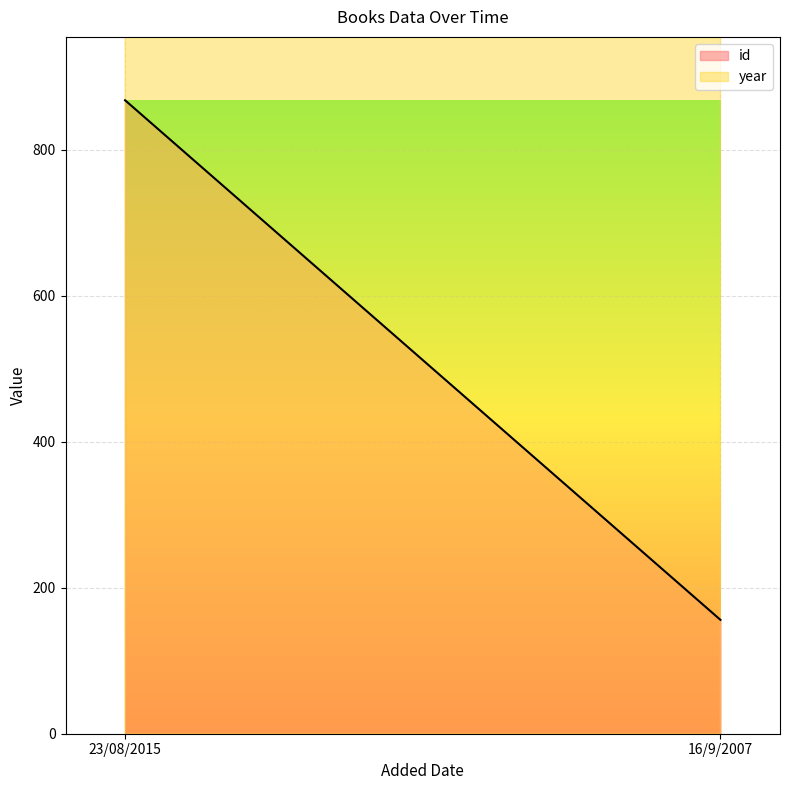

What is the lowest value of the year series?

1984